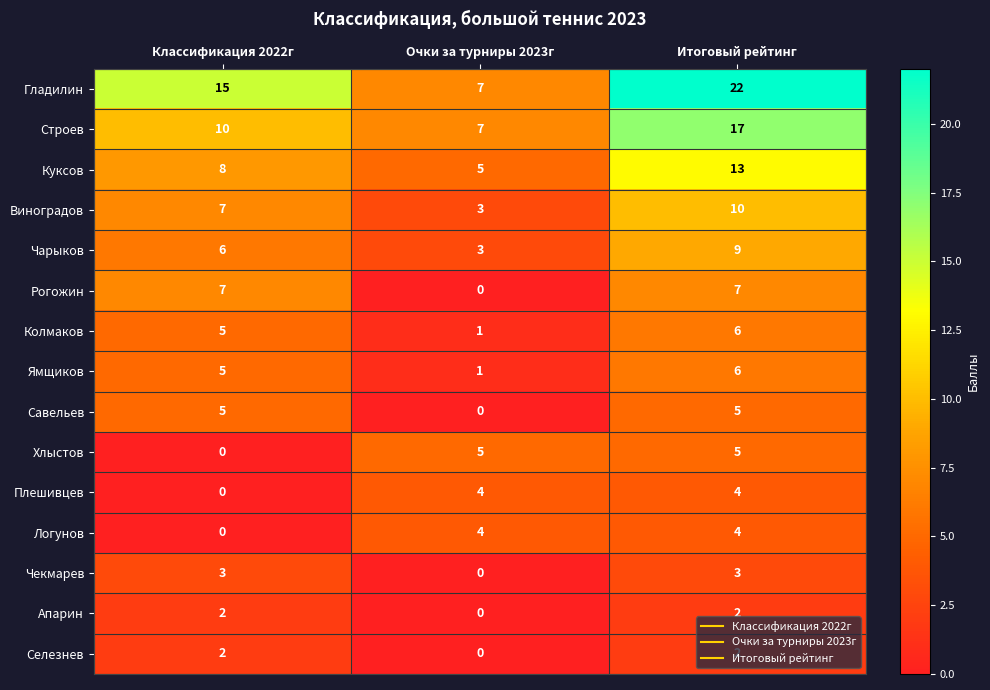

What is the sum of the Ямщиков values at Очки за турниры 2023г and Итоговый рейтинг?

7